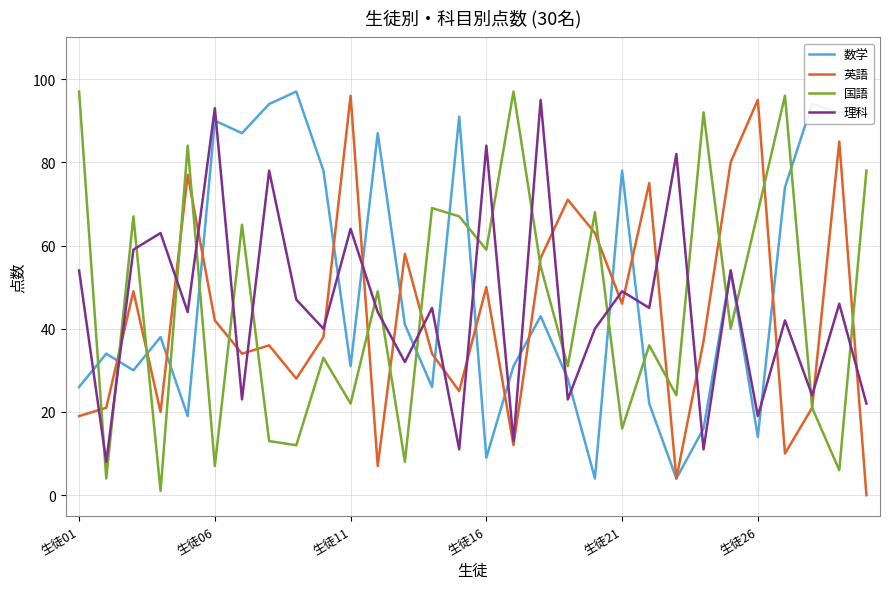

How many interior local valleys does the 数学 series have?

10